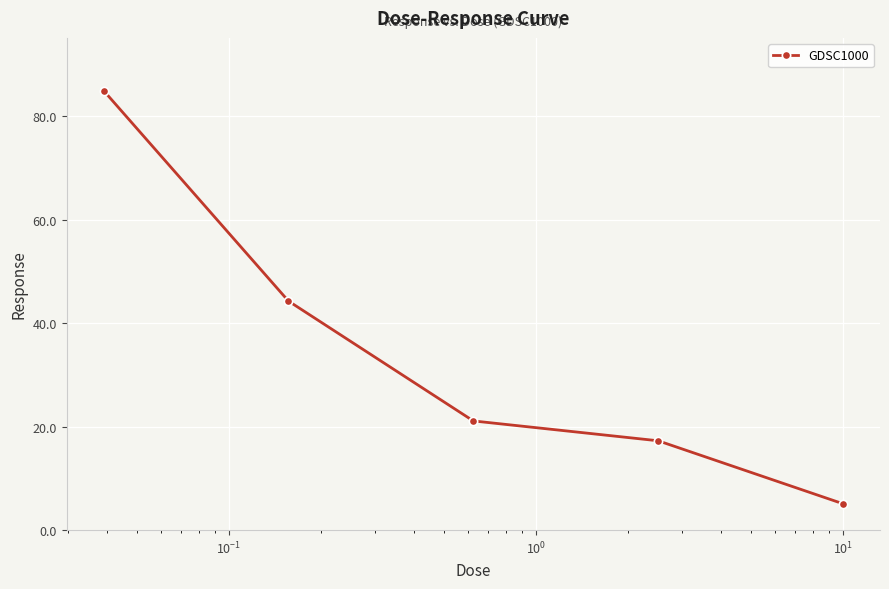

Reading right to left, transcribe all the data shown in this chart.

5.1	17.3	21.1	44.3	85.0